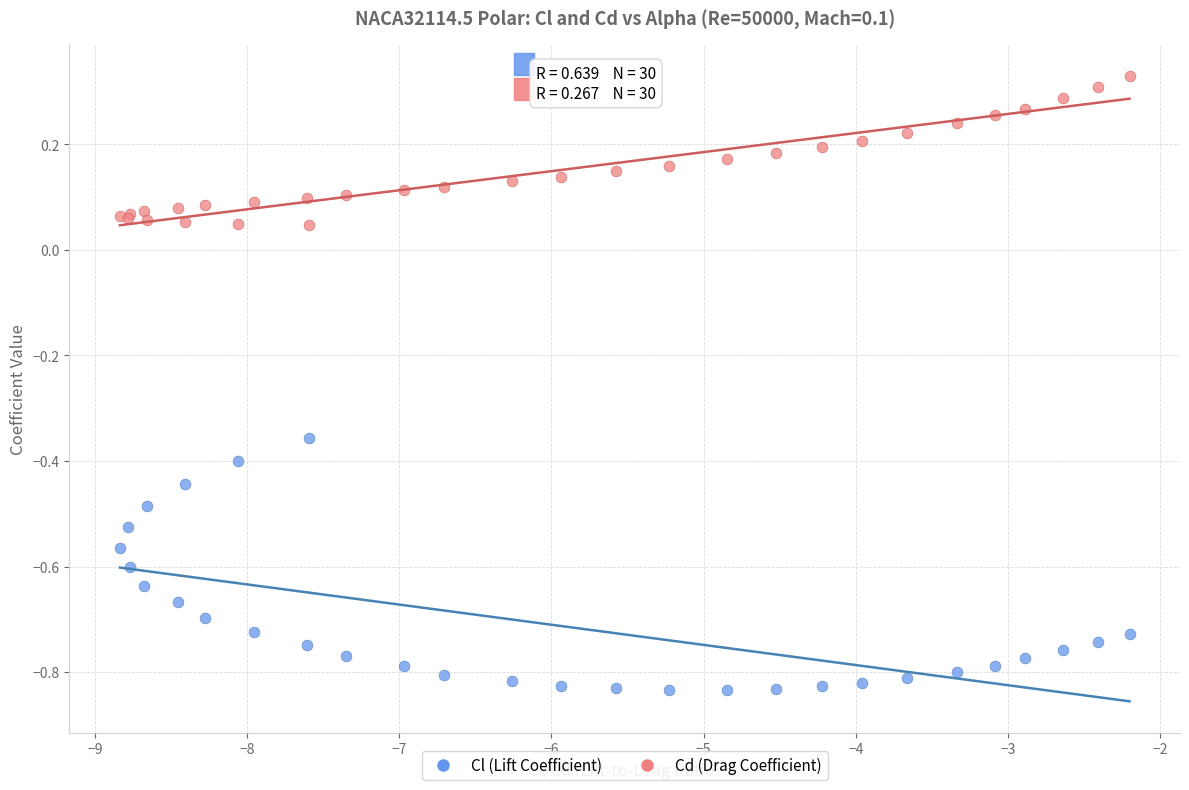

Which series reaches the minimum Y coordinate?

Cl (Lift Coefficient)